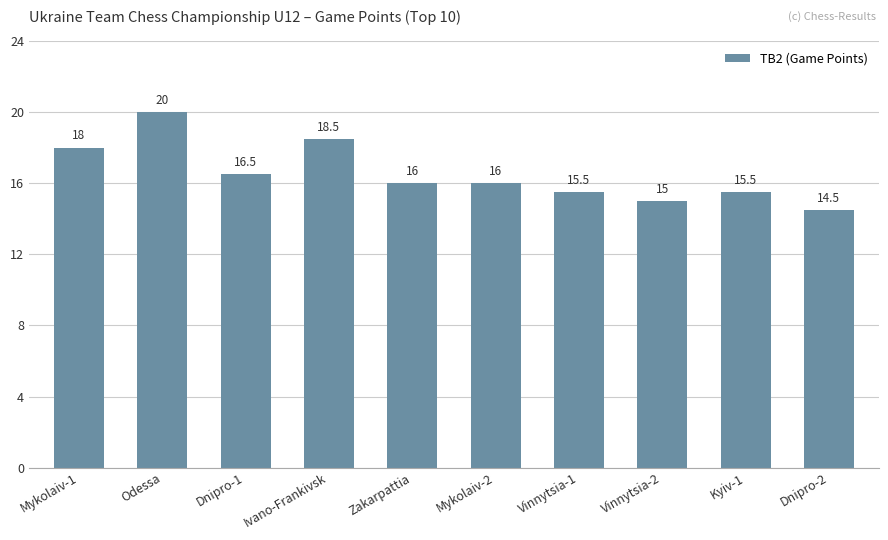

What position from the right is Kyiv-1?

2